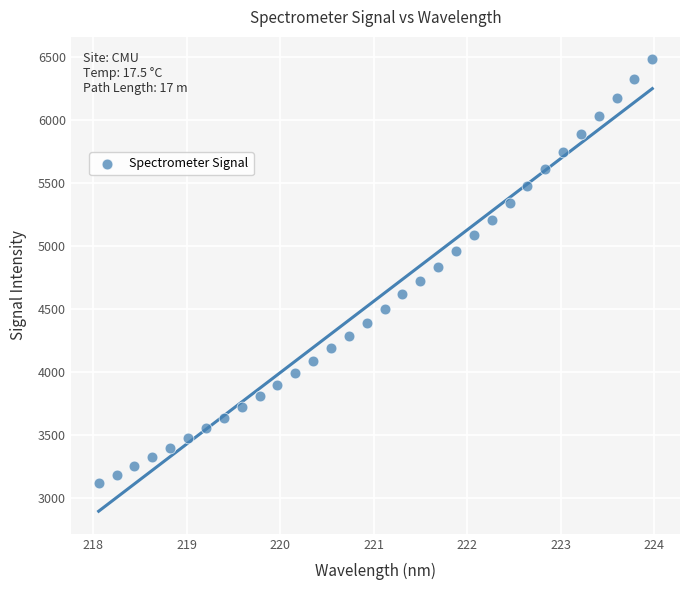

What is the range of Y values (max minus min)?

3365.7